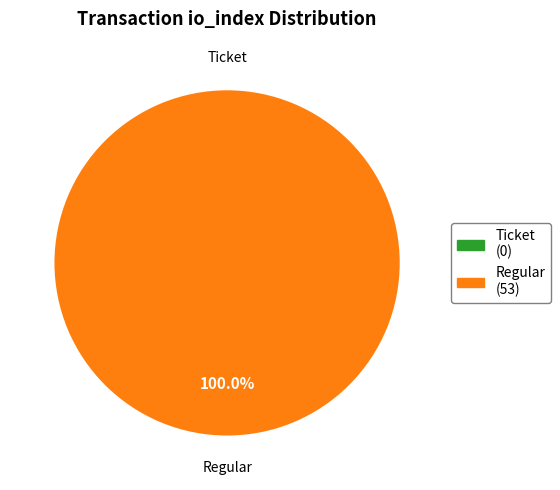

What is the smallest slice in the pie chart?

Ticket